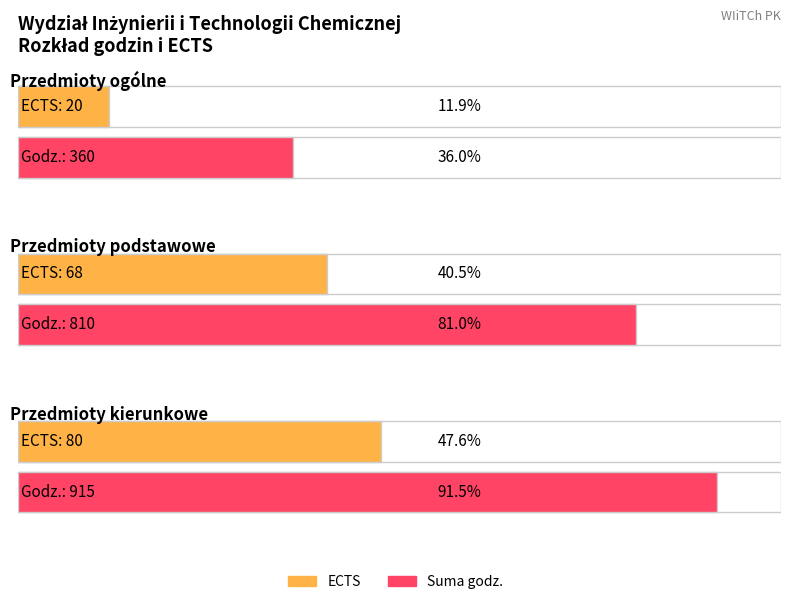

Is it true that Suma godz. equals 915 at Przedmioty kierunkowe?

True